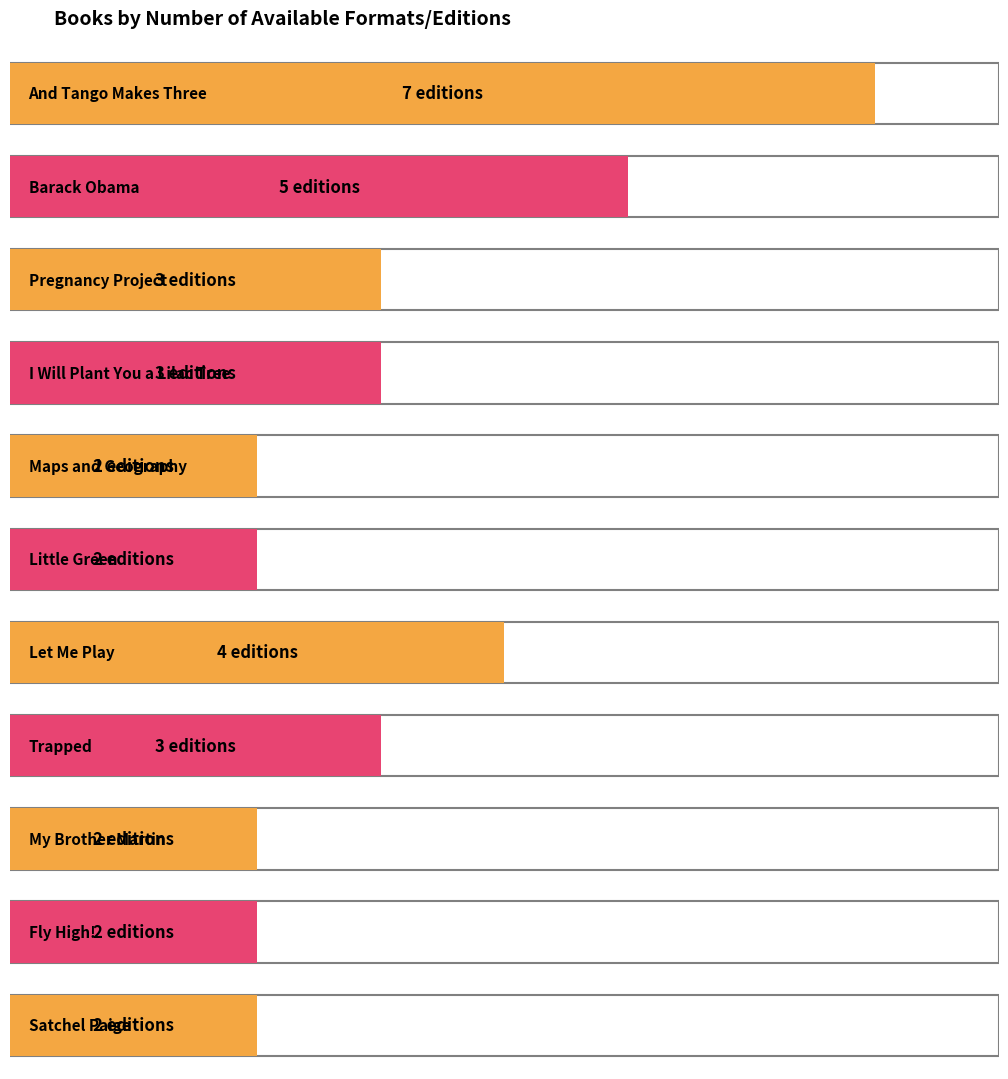

The chart shows a value of 3 at Fly High!. True or false?

False